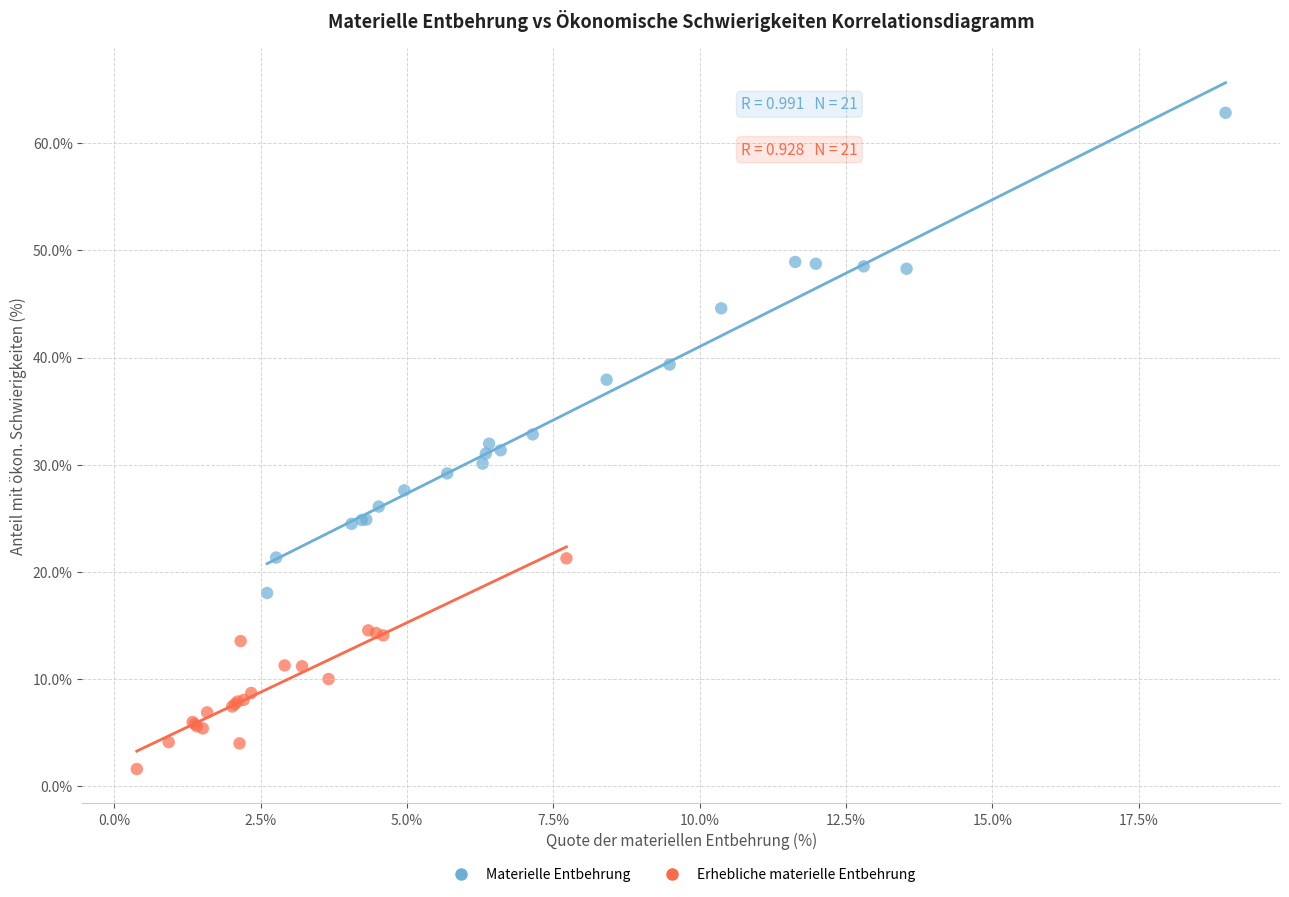

Which series has the widest spread of Y values?

Materielle Entbehrung